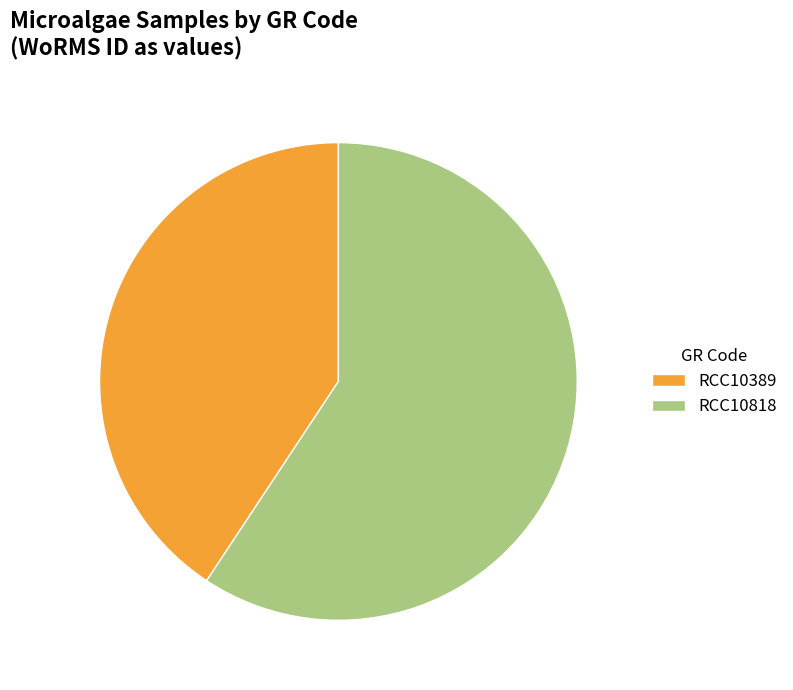

Rank the categories by value from highest to lowest.

RCC10818, RCC10389